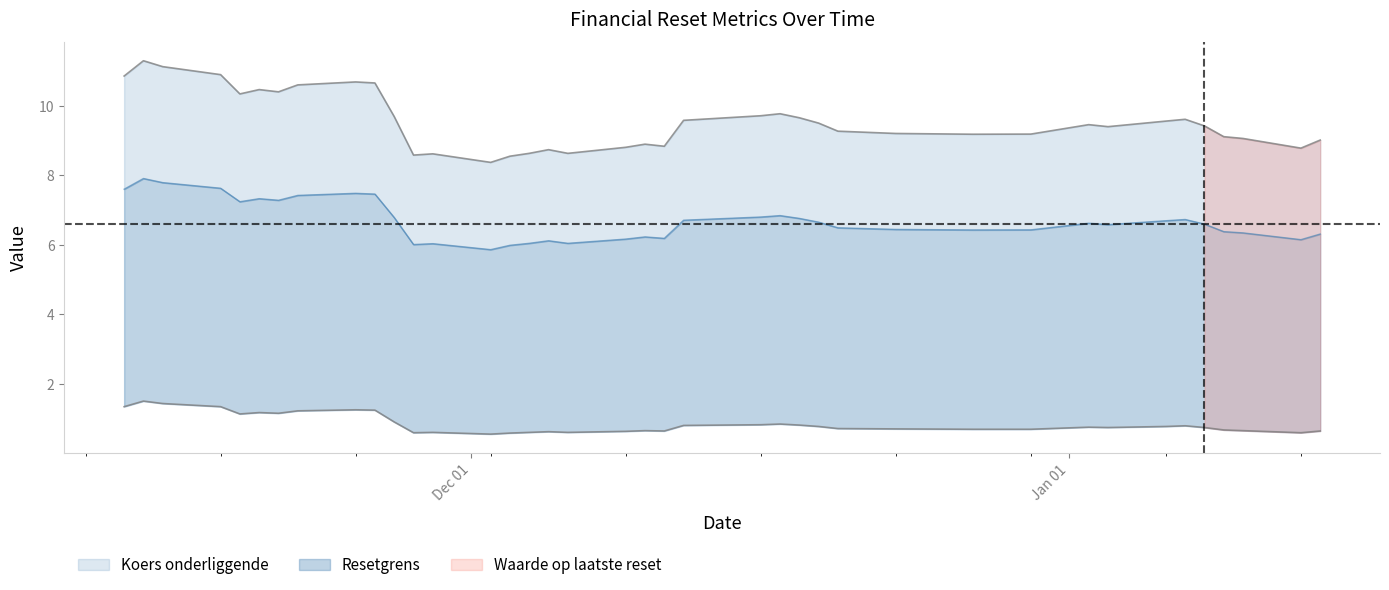

Which series has the largest total across all categories?

Koers onderliggende